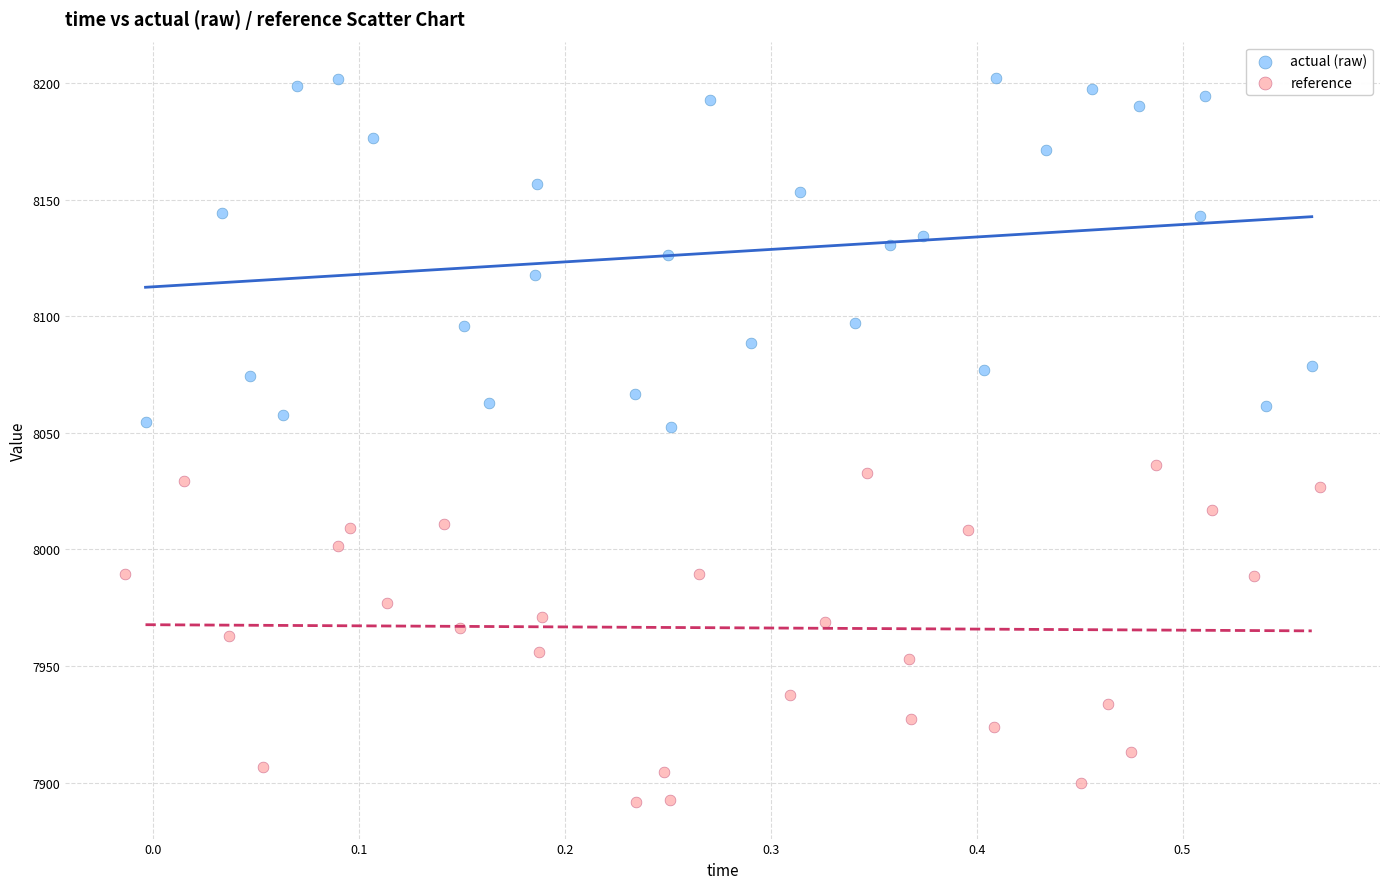

Which series reaches the maximum Y coordinate?

actual (raw)